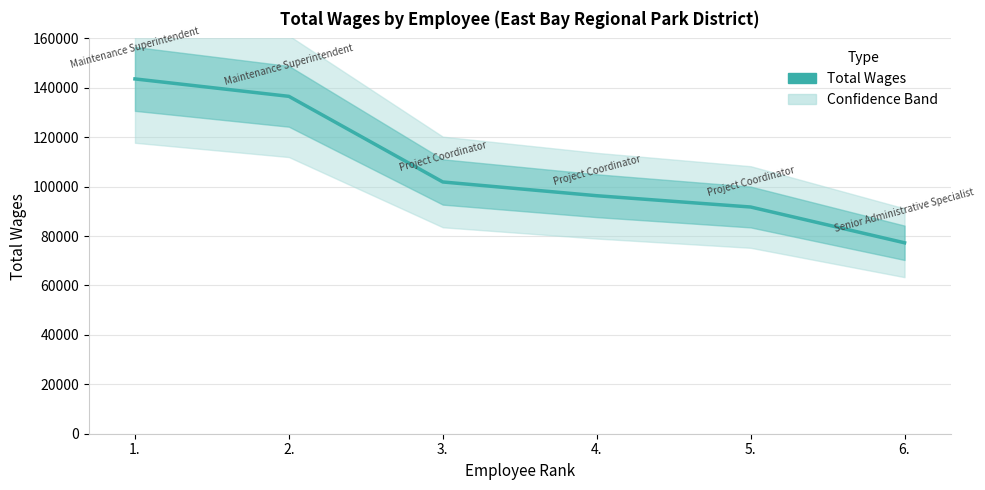

What is the average value?

107902